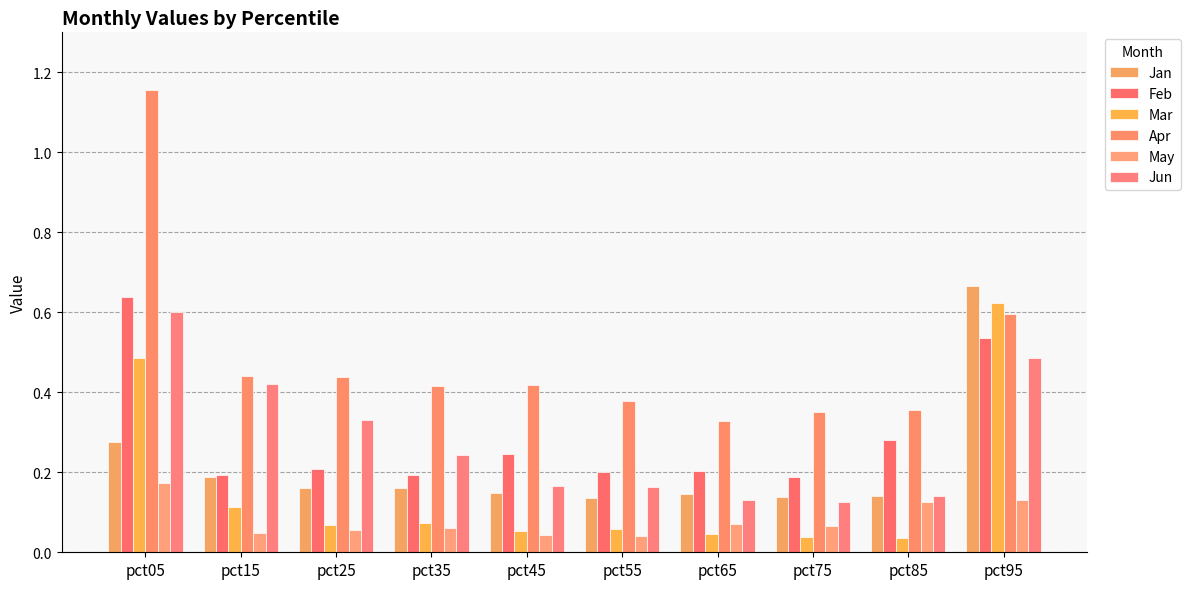

Does the chart contain any negative values?

No